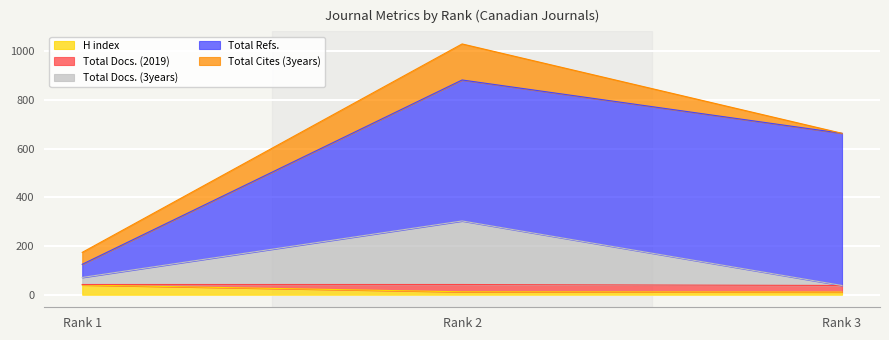

Where is Total Docs. (3years) nearest to the value 170?

Rank 1